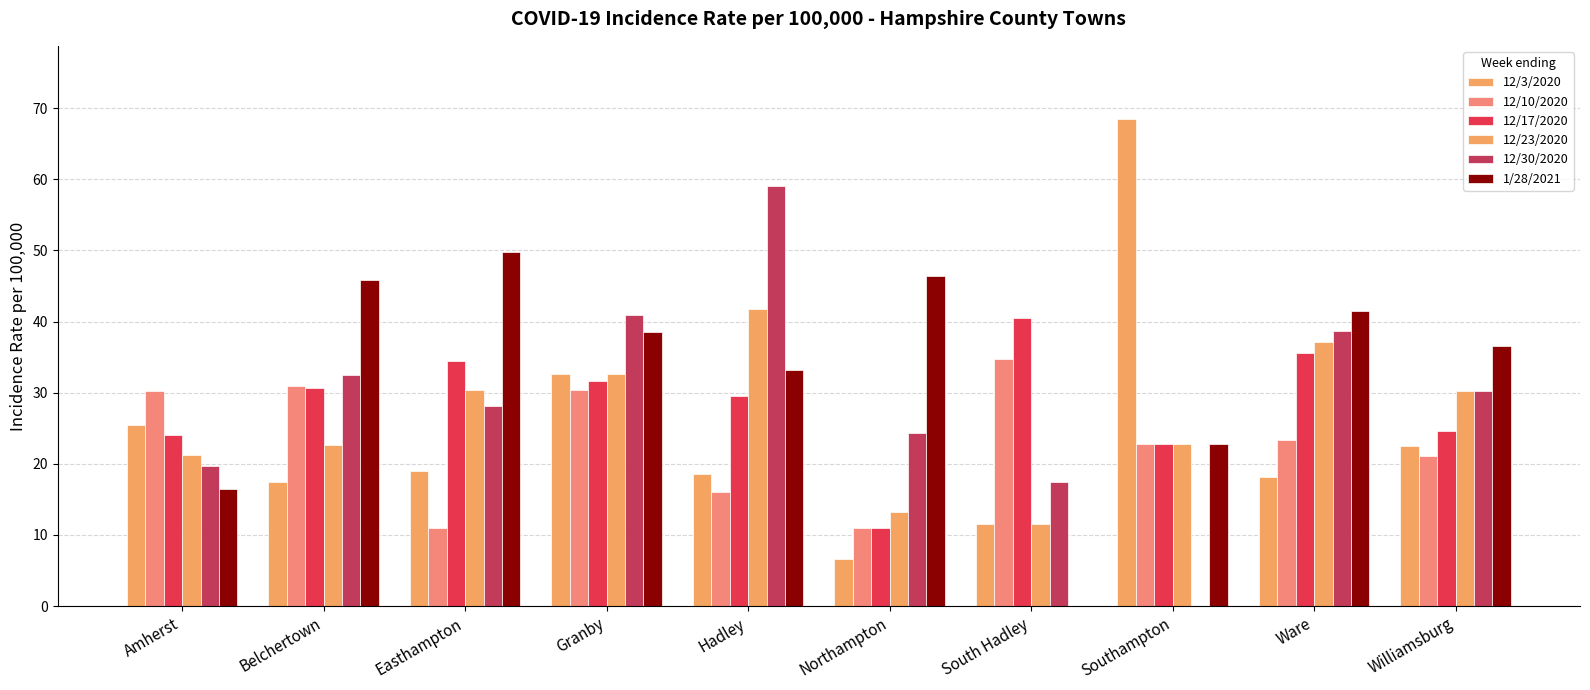

What is the difference between the second highest and minimum values in the 1/28/2021 series?

46.4